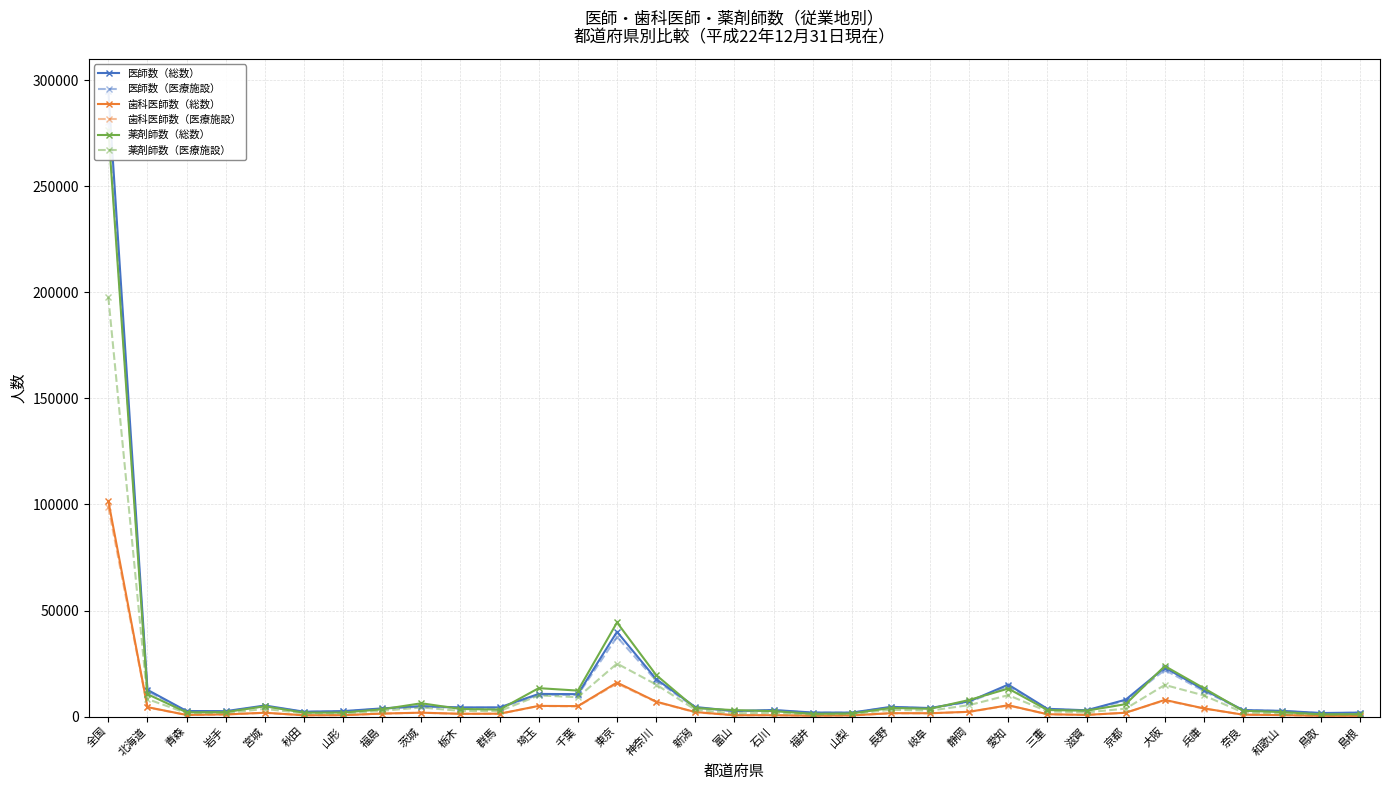

What position from the left is 青森?

3